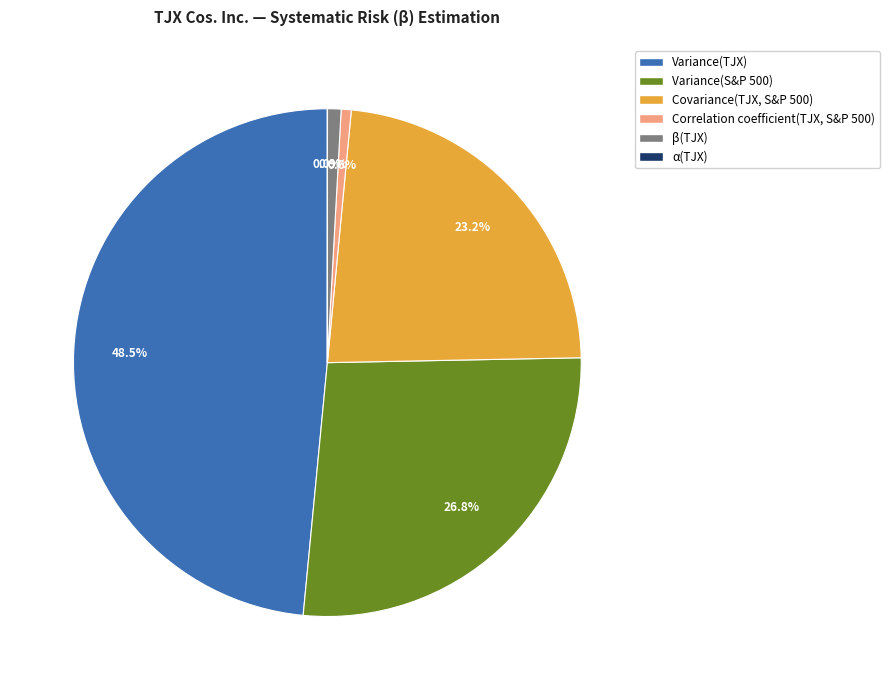

What is the total percentage of Variance(TJX) and Variance(S&P 500)?

75.3%